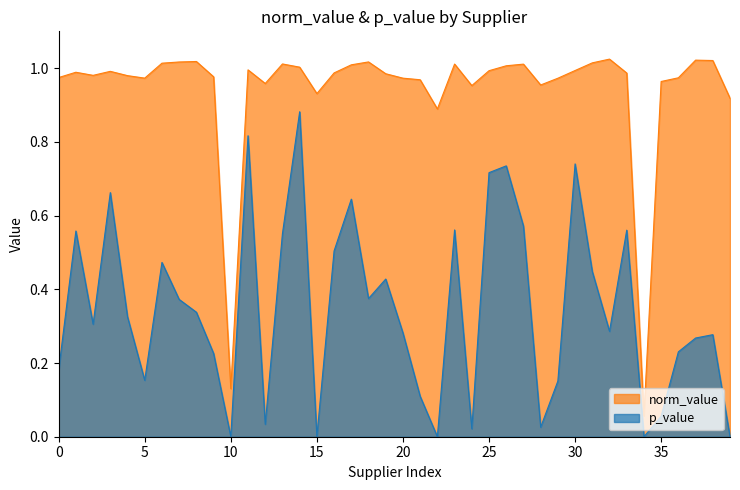

What is the difference between the second highest and minimum values in the p_value series?

0.8